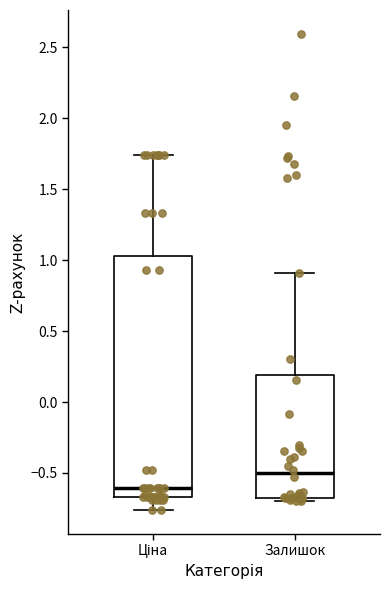

Where does the upper whisker of the box for Ціна end on the y-axis? The values are not printed on the chart, so give them approximately, as read against the axis.

1.75